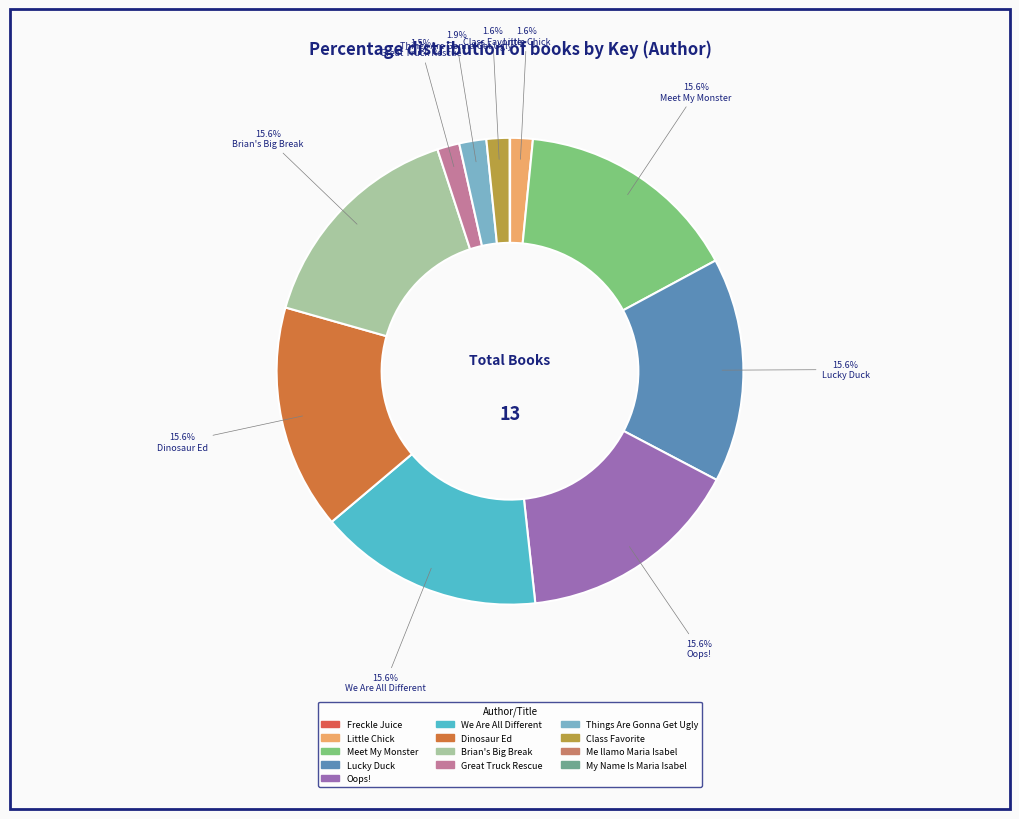

Rank the categories by value from highest to lowest.

Meet My Monster - Paul Z. Mann, Lucky Duck - Sue Kueffner, Dinosaur Ed - Jon Buller, Brian's Big Break - Tisha Hamilton, We Are All Different - Kirsten Hall, Oops! - Susan Hood, Things Are Gonna Get Ugly - Hillary Homzie, Class Favorite - Taylor Morris, Little Chick - Lauren Thompson, Great Truck Rescue - Jon Scieszka, Me llamo Maria Isabel - Alma Flor Ada, My Name Is Maria Isabel - Alma Flor Ada, Freckle Juice - Judy Blume